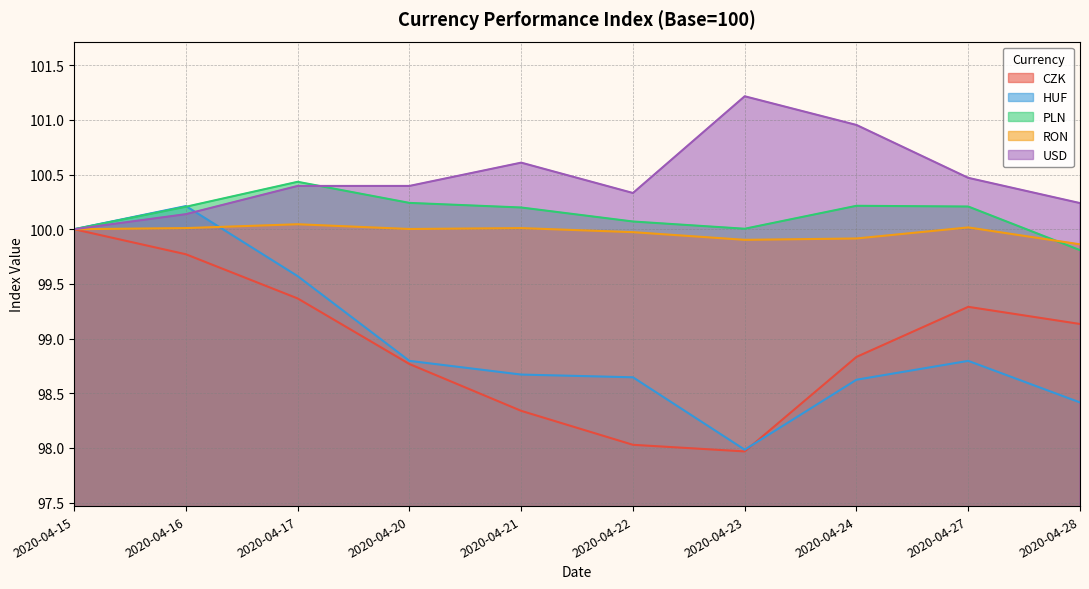

Which category has the highest value in the RON series?

2020-04-17